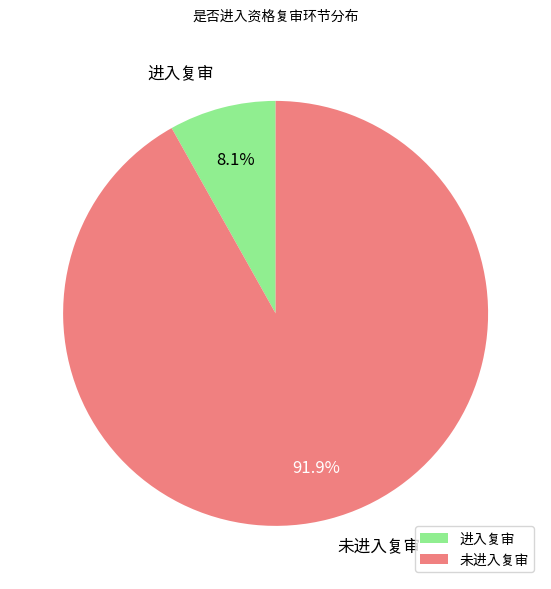

Between 未进入复审 and 进入复审, which is larger?

未进入复审